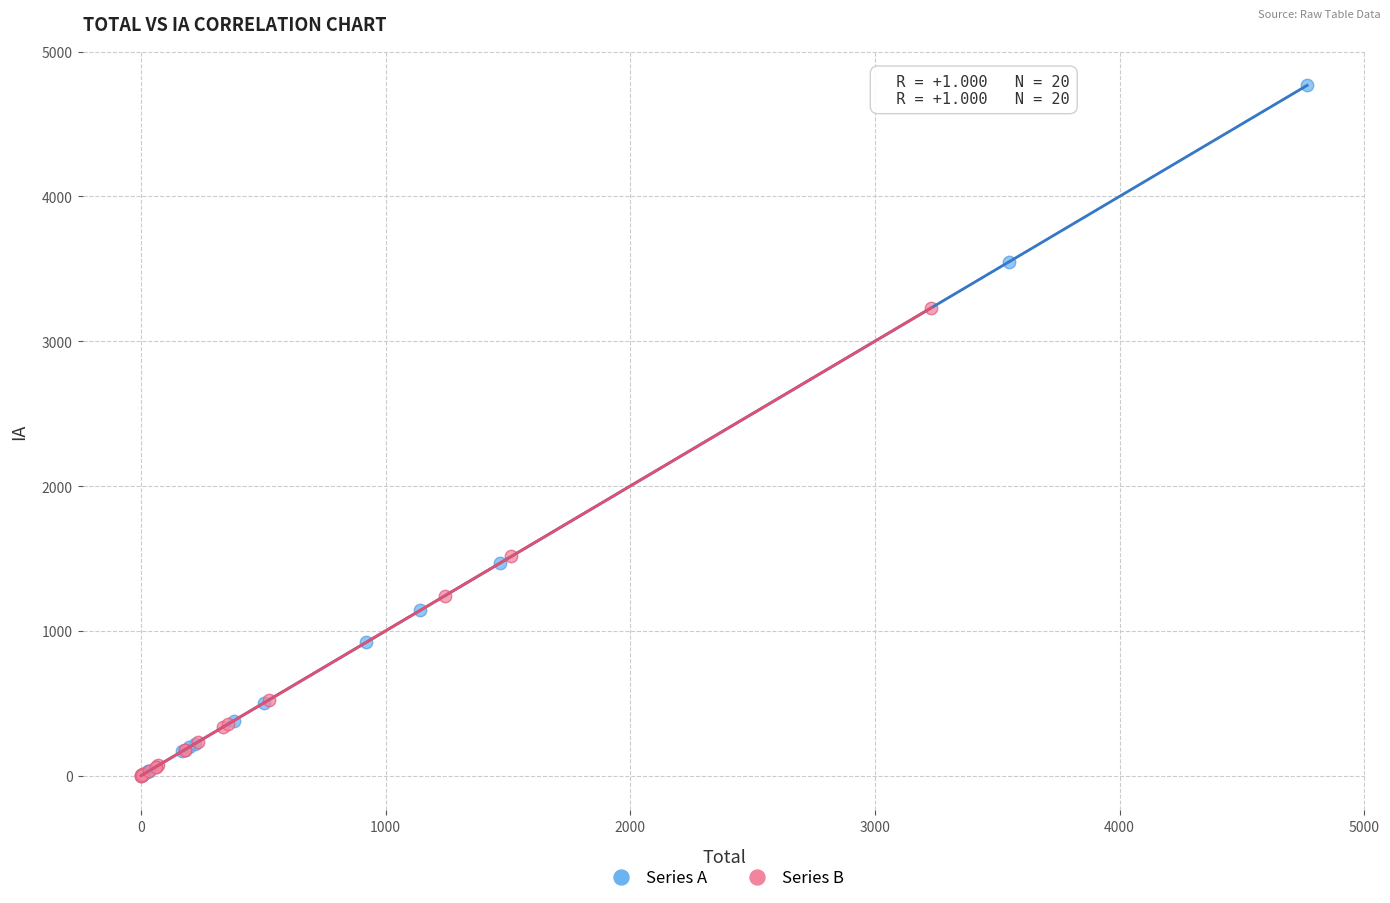

Which series reaches the maximum Y coordinate?

Series A